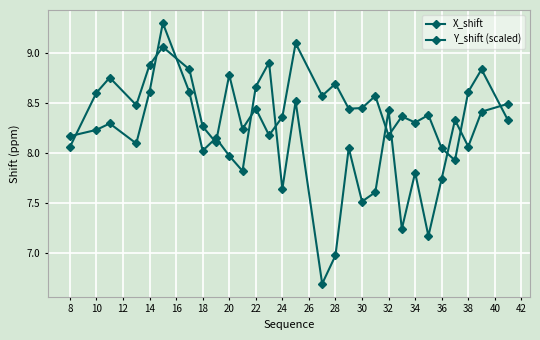

Is this an area chart (filled region under the line)?

No